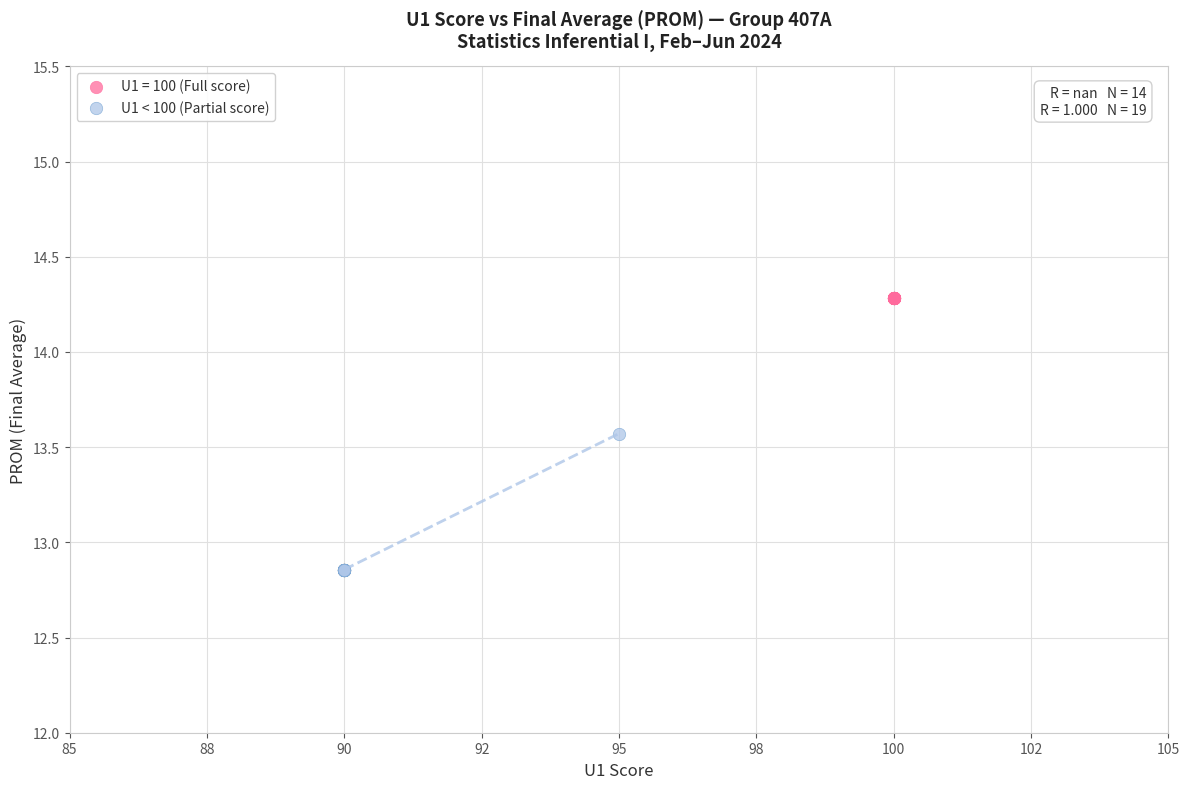

Which series reaches the maximum Y coordinate?

U1 = 100 (Full score)